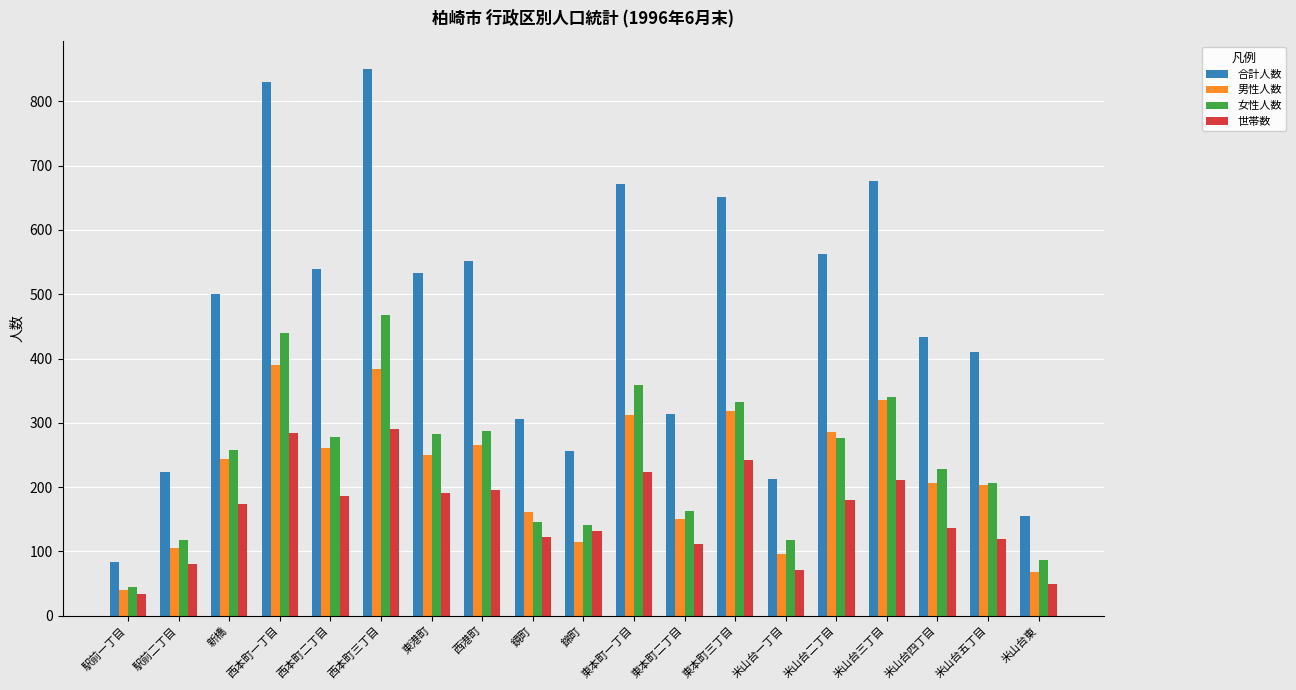

Which series has the largest range (max minus min)?

合計人数